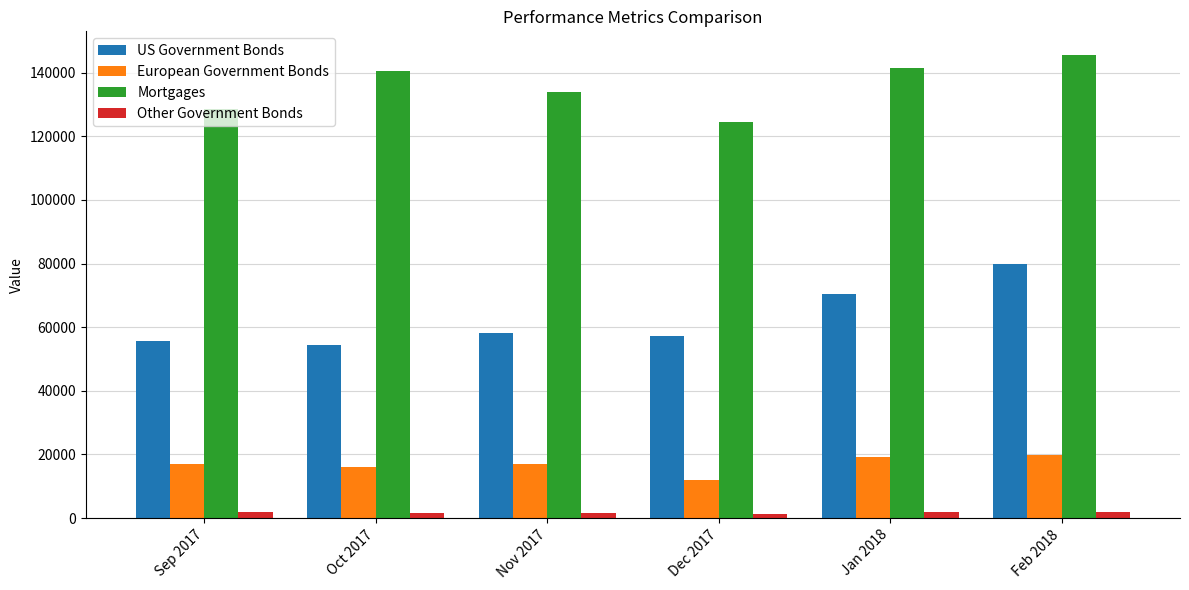

What is the difference between the highest and lowest values at Jan 2018?

139357